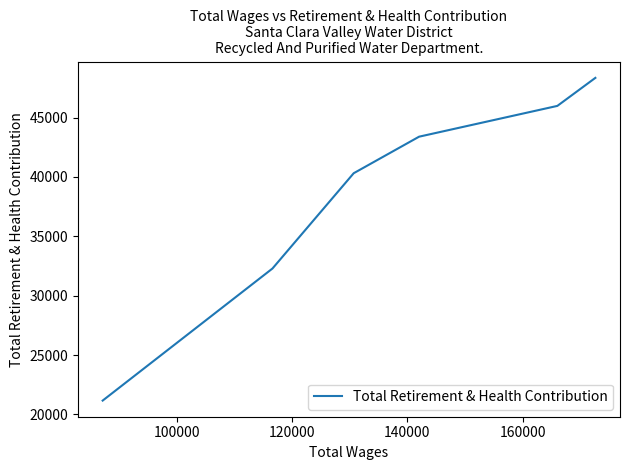

True or false: there are more than 1 points higher than both neighbors.

False